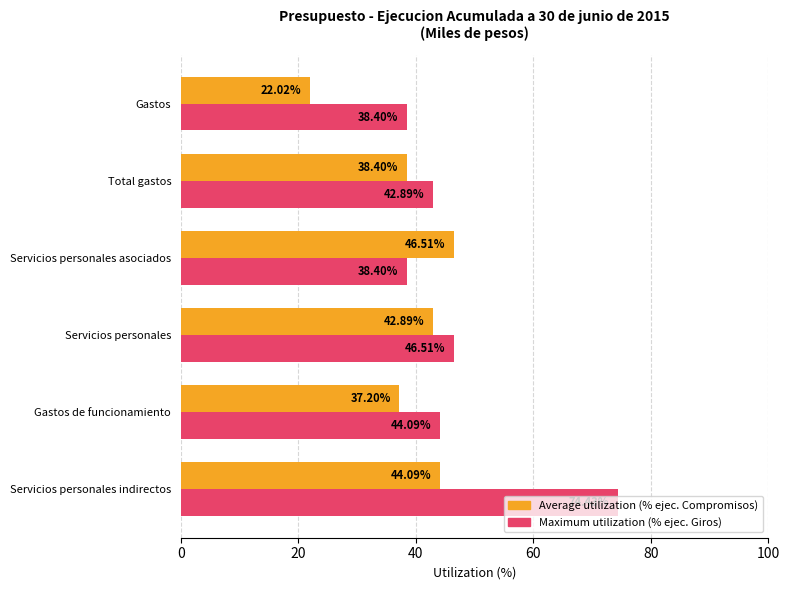

At which category is the sum across all series the highest?

Servicios personales indirectos